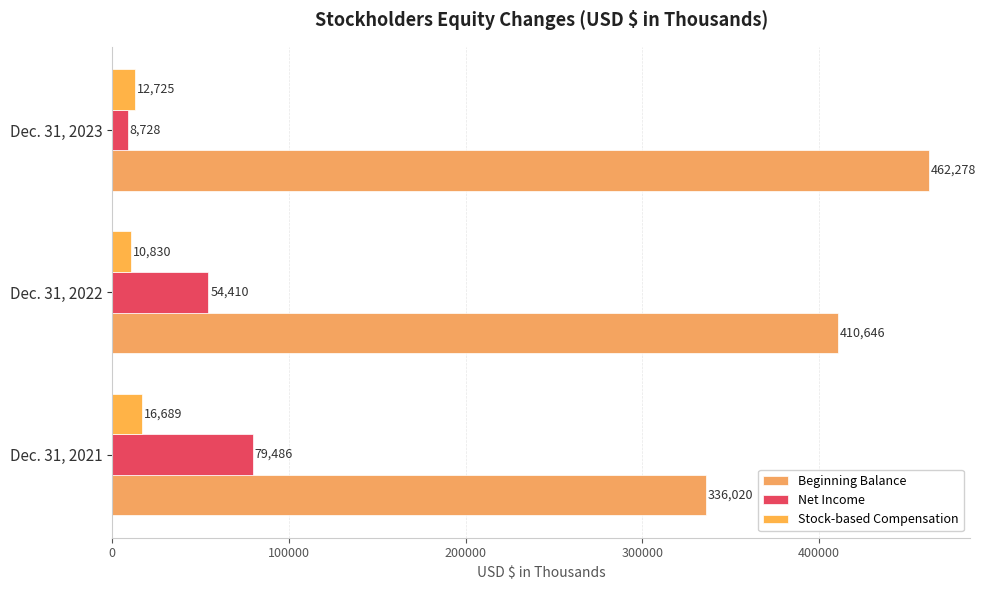

How many data points in Beginning Balance are less than 410646?

1